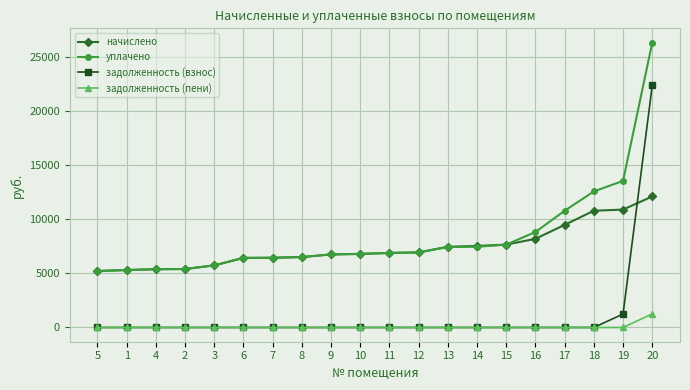

What is the highest value of the начислено series?

12119.0